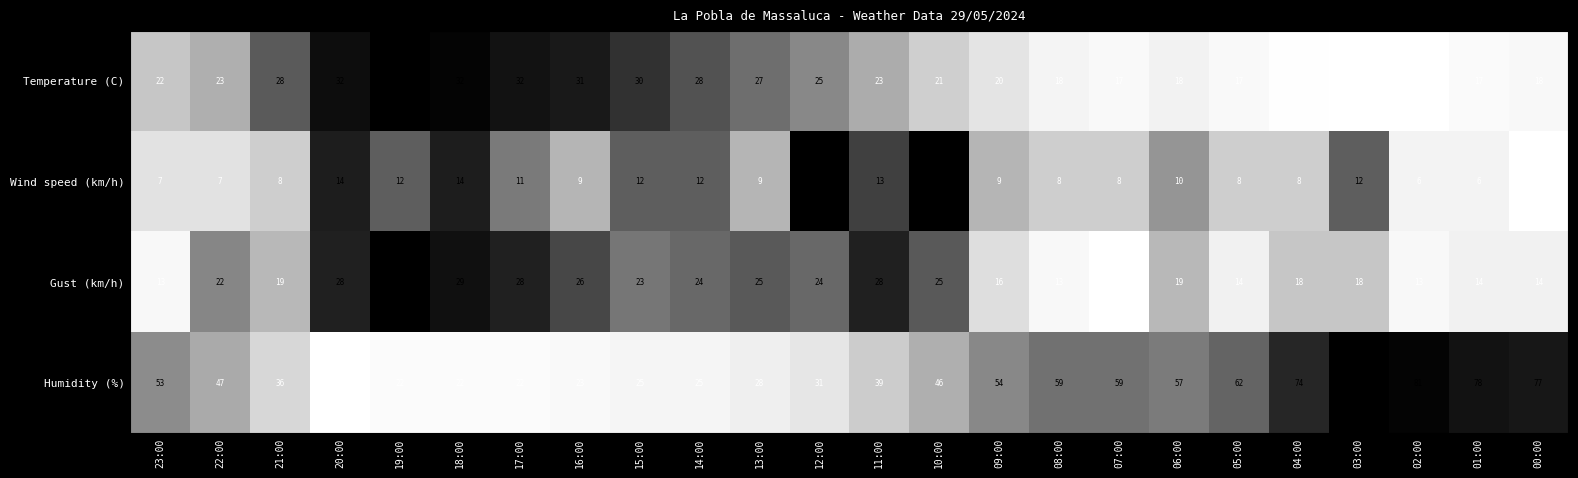

What is the approximate value of Gust (km/h) at 02:00, to the nearest 5?

15